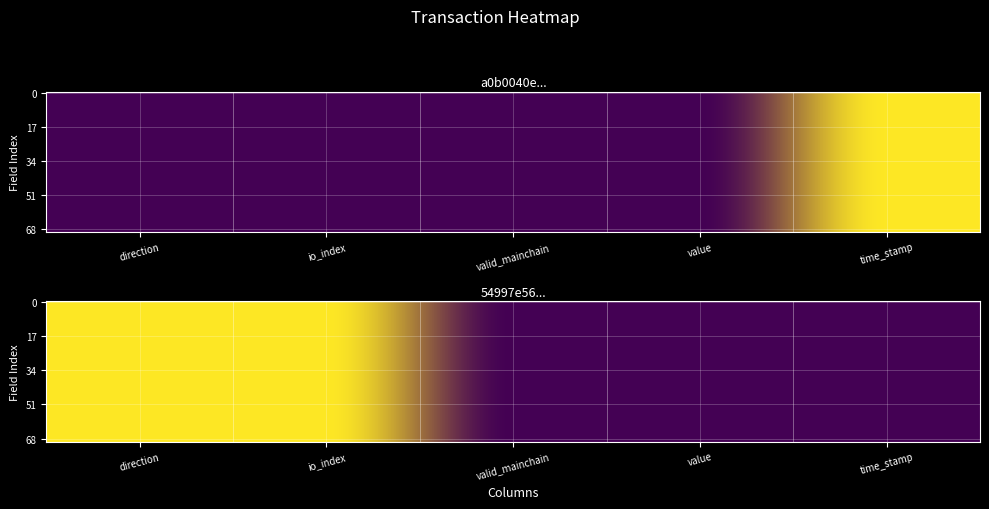

What is the greatest value displayed?

1